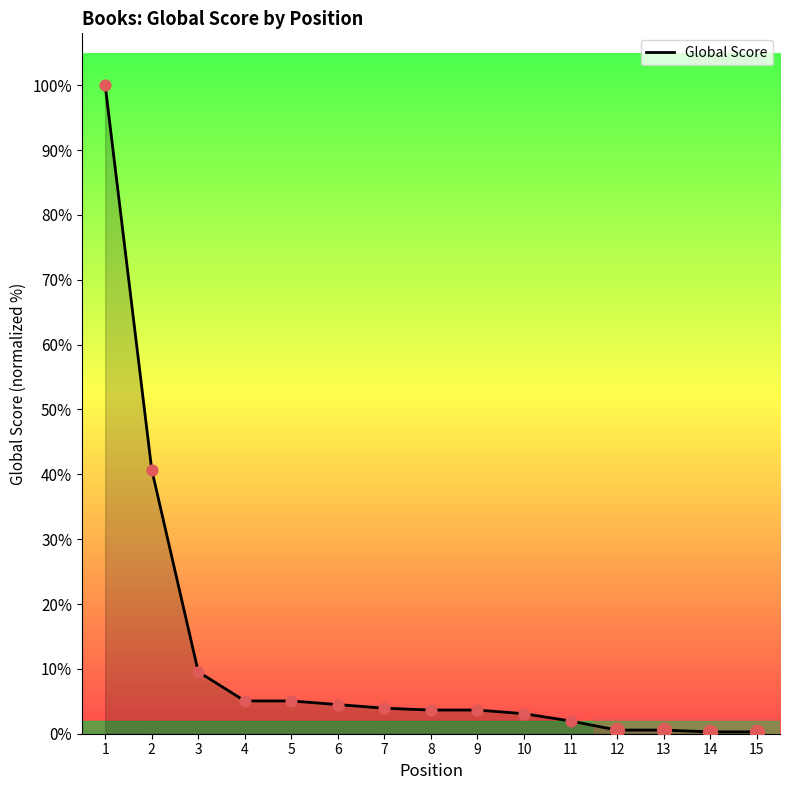

Which has a higher value, 3 or 7?

3